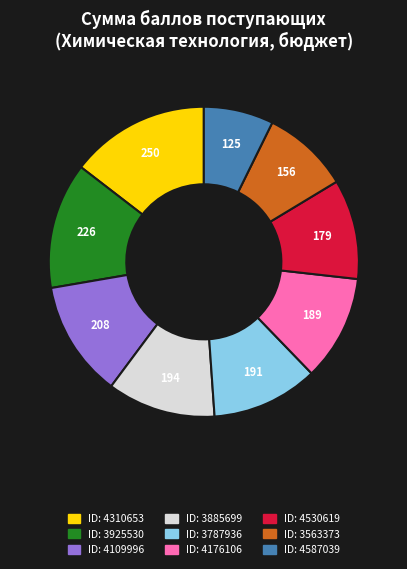

Does any single category account for the majority?

No